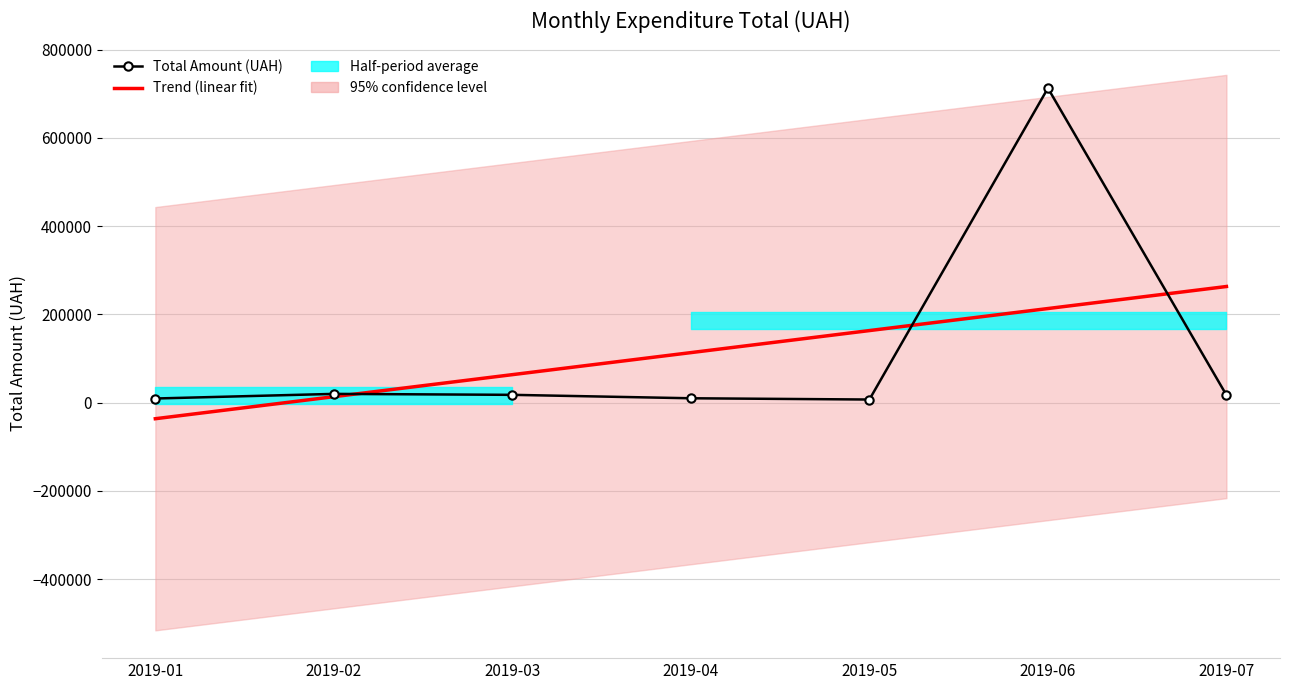

Which label corresponds to the largest value in the chart?

2019-06